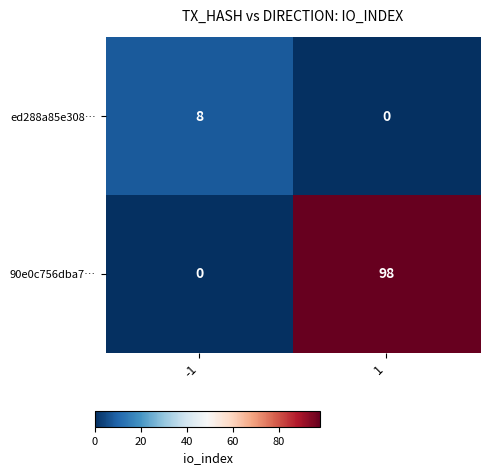

True or false: ed288a85e308… has a value of 0 at 1.

True